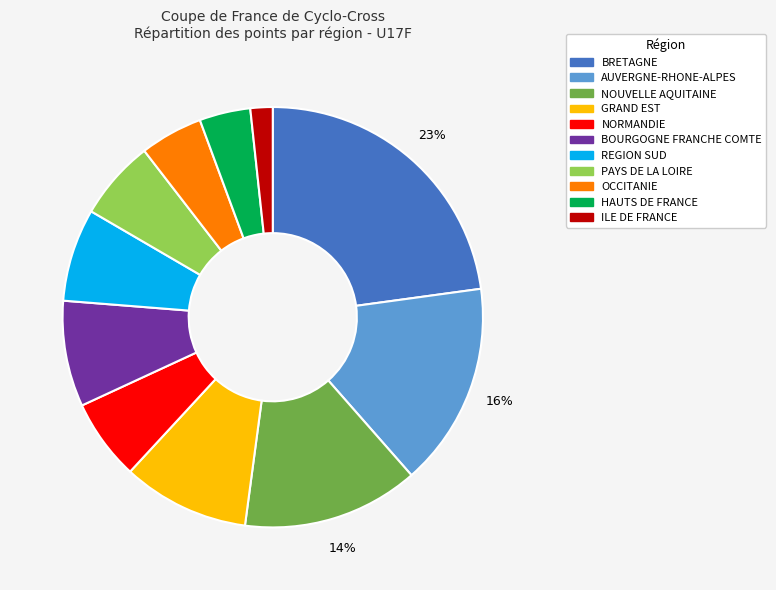

Is there a majority slice in this chart?

No